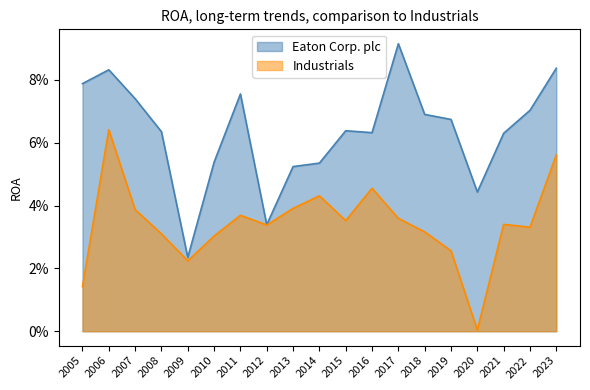

Reading left to right, extract all data points from this chart.

Eaton Corp. plc: 0.1	0.1	0.1	0.1	0.0	0.1	0.1	0.0	0.1	0.1	0.1	0.1	0.1	0.1	0.1	0.0	0.1	0.1	0.1
Industrials: 0.0	0.1	0.0	0.0	0.0	0.0	0.0	0.0	0.0	0.0	0.0	0.0	0.0	0.0	0.0	0.0	0.0	0.0	0.1